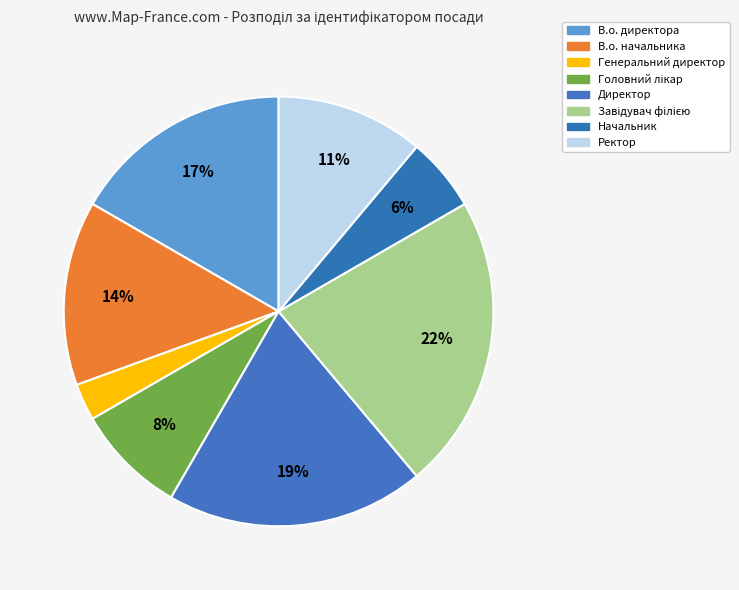

Which slice is the smallest?

Генеральний директор